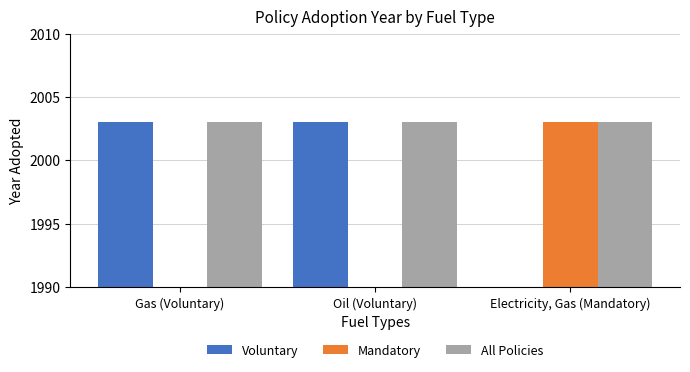

Count the Voluntary values in the range 0 to 2003.

3